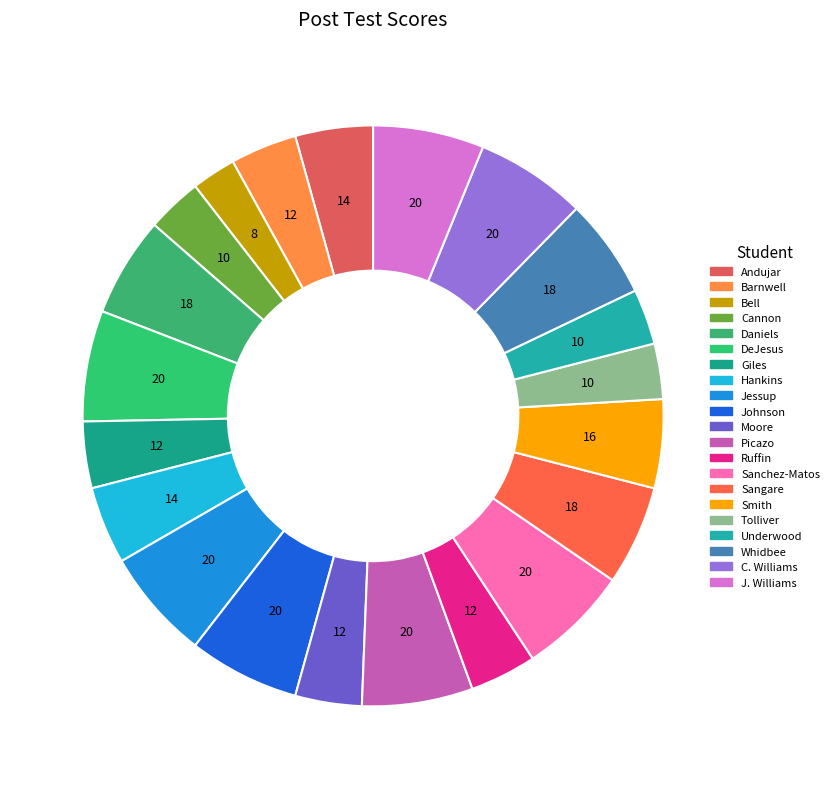

Count the number of slices in the pie.

21